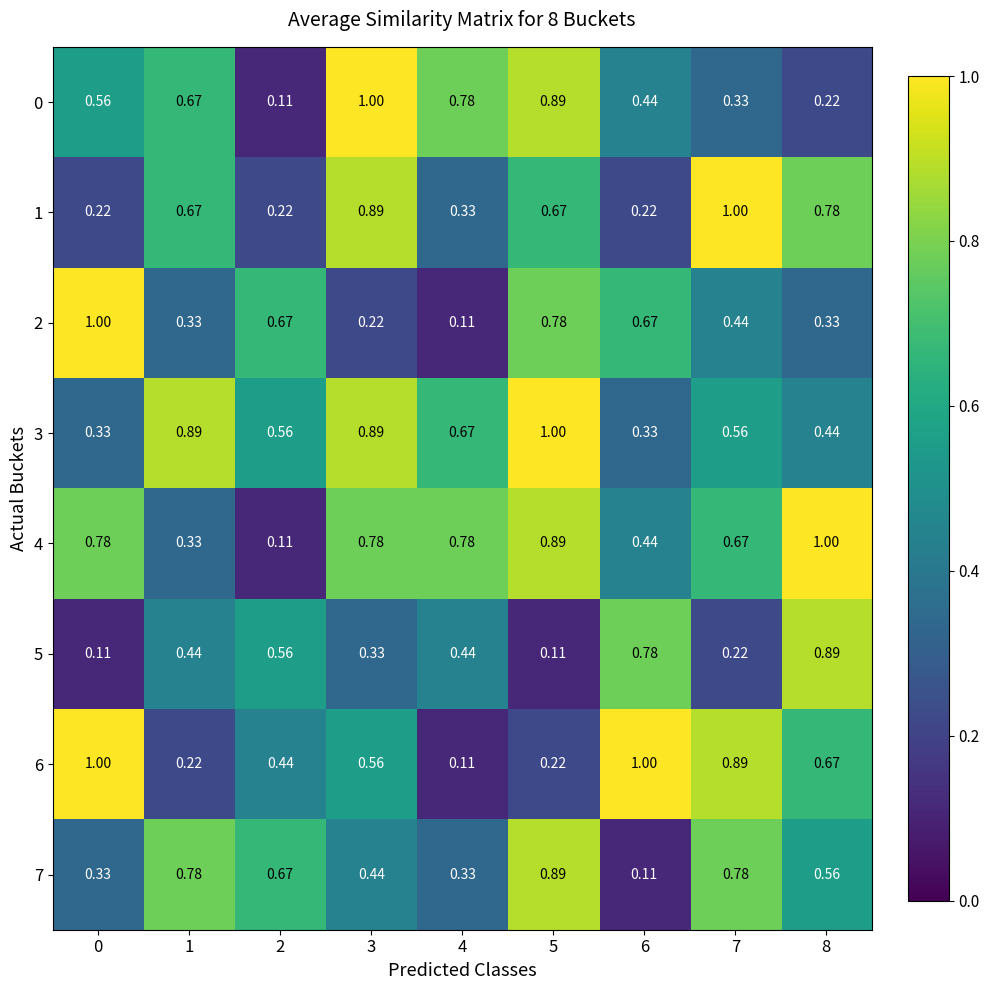

At which category is the sum across all series the highest?

5